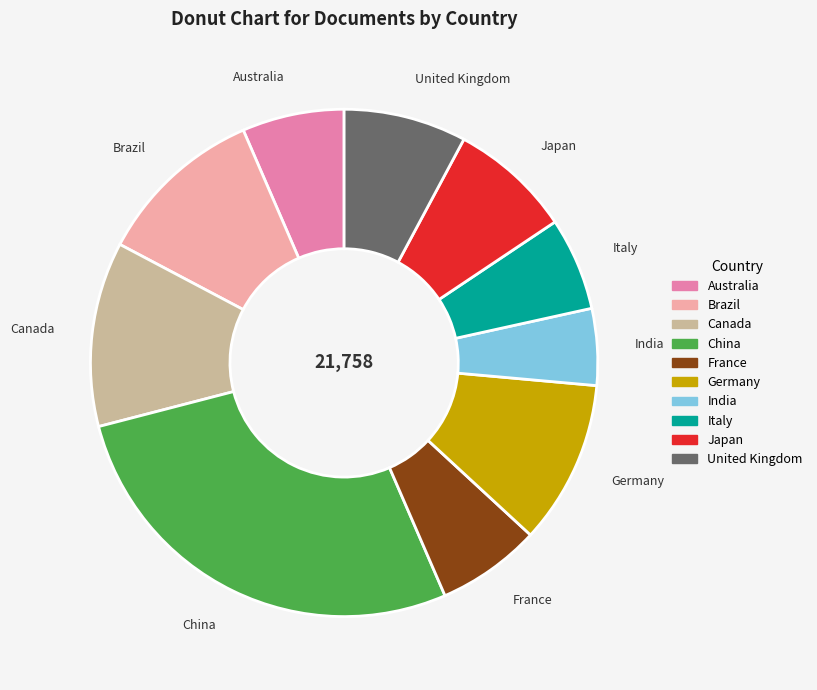

Do Germany and United Kingdom together represent more than half of the pie?

No